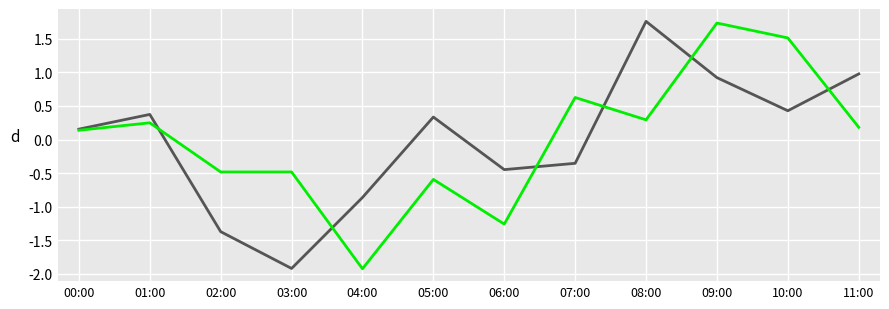

What position from the left is 00:00?

1